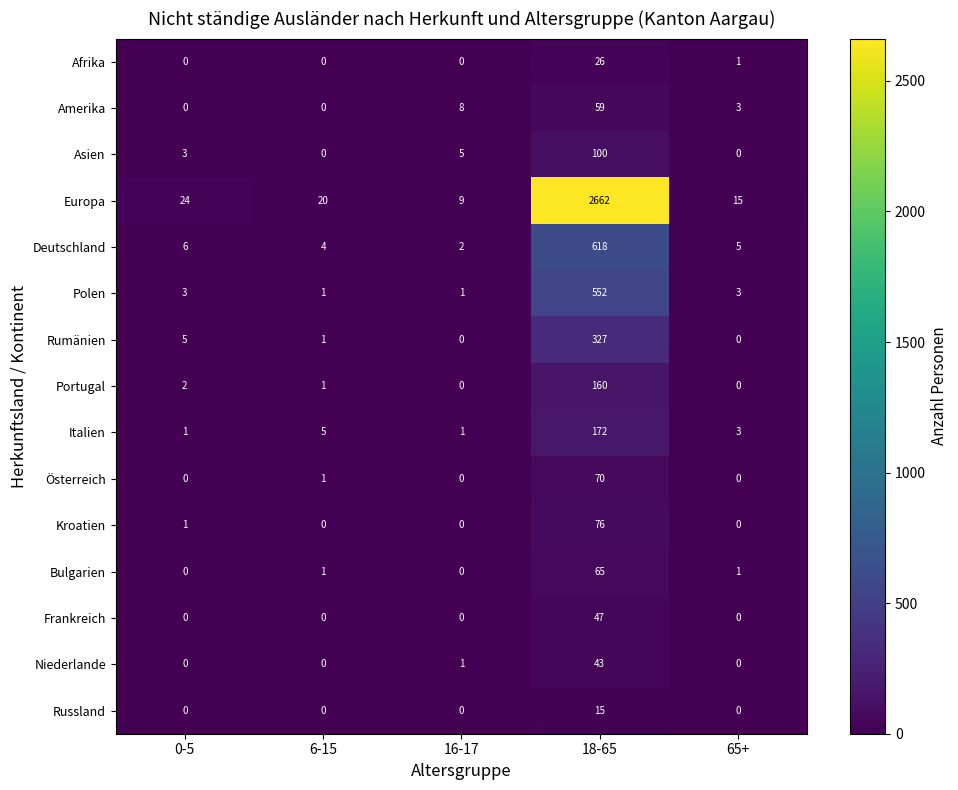

What is the sum of all Polen values?

560